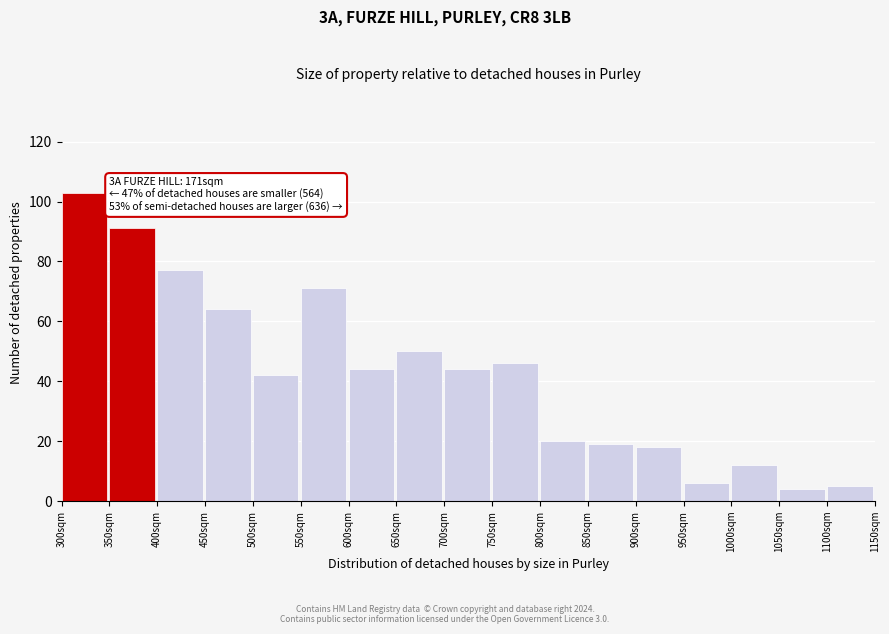

Reading left to right, transcribe all the data shown in this chart.

300sqm=103	350sqm=91	400sqm=77	450sqm=64	500sqm=42	550sqm=71	600sqm=44	650sqm=50	700sqm=44	750sqm=46	800sqm=20	850sqm=19	900sqm=18	950sqm=6	1000sqm=12	1050sqm=4	1100sqm=5